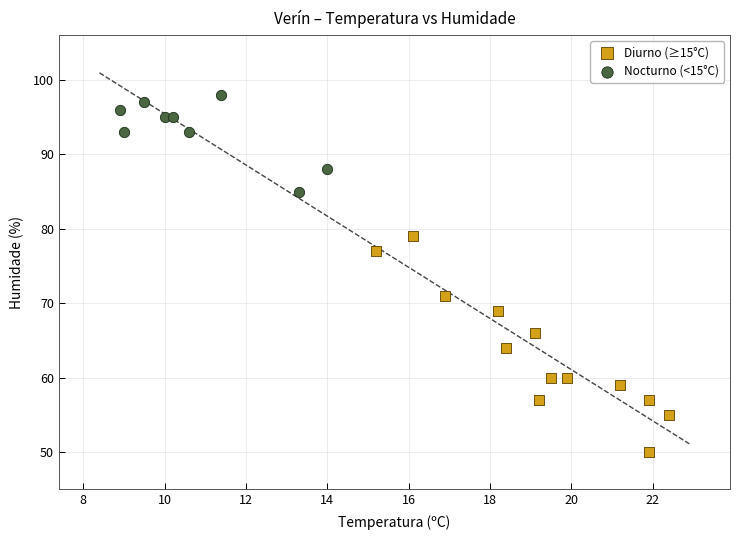

Which series has the largest Y range (max minus min)?

Diurno (≥15°C)